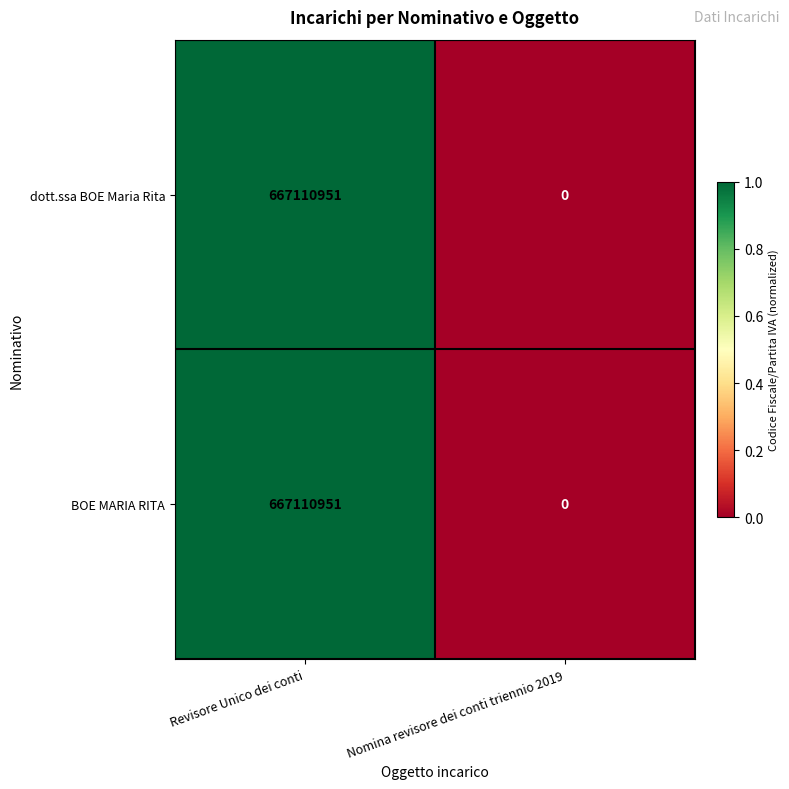

What is the difference between the BOE MARIA RITA values at Nomina revisore dei conti triennio 2019 and Revisore Unico dei conti?

667110951